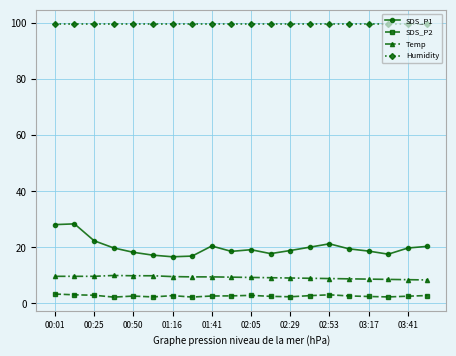

How many distinct data groups are displayed?

4